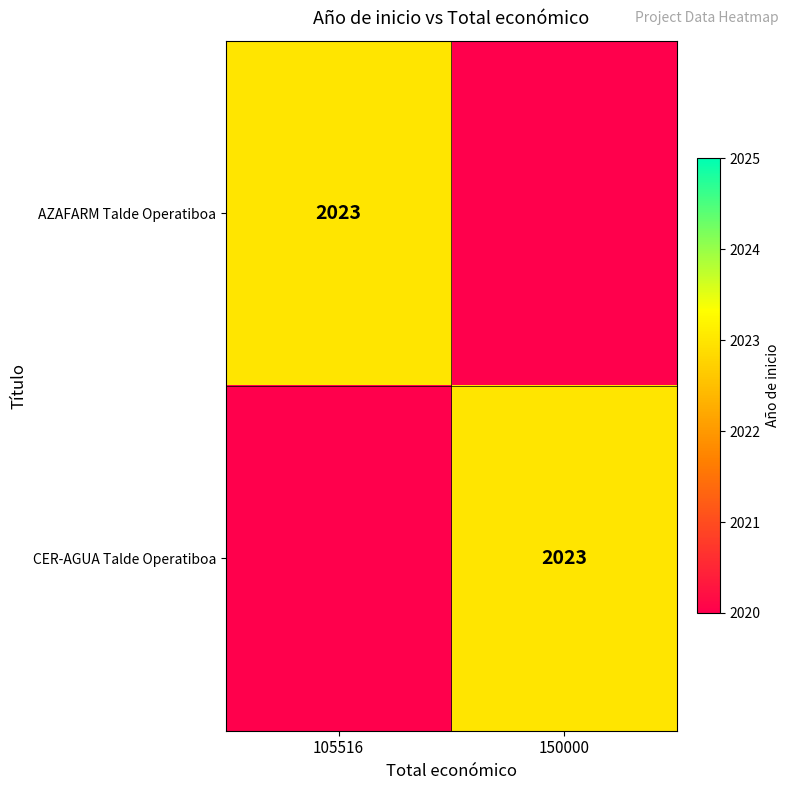

Which has a higher value, 105516 or 150000?

105516